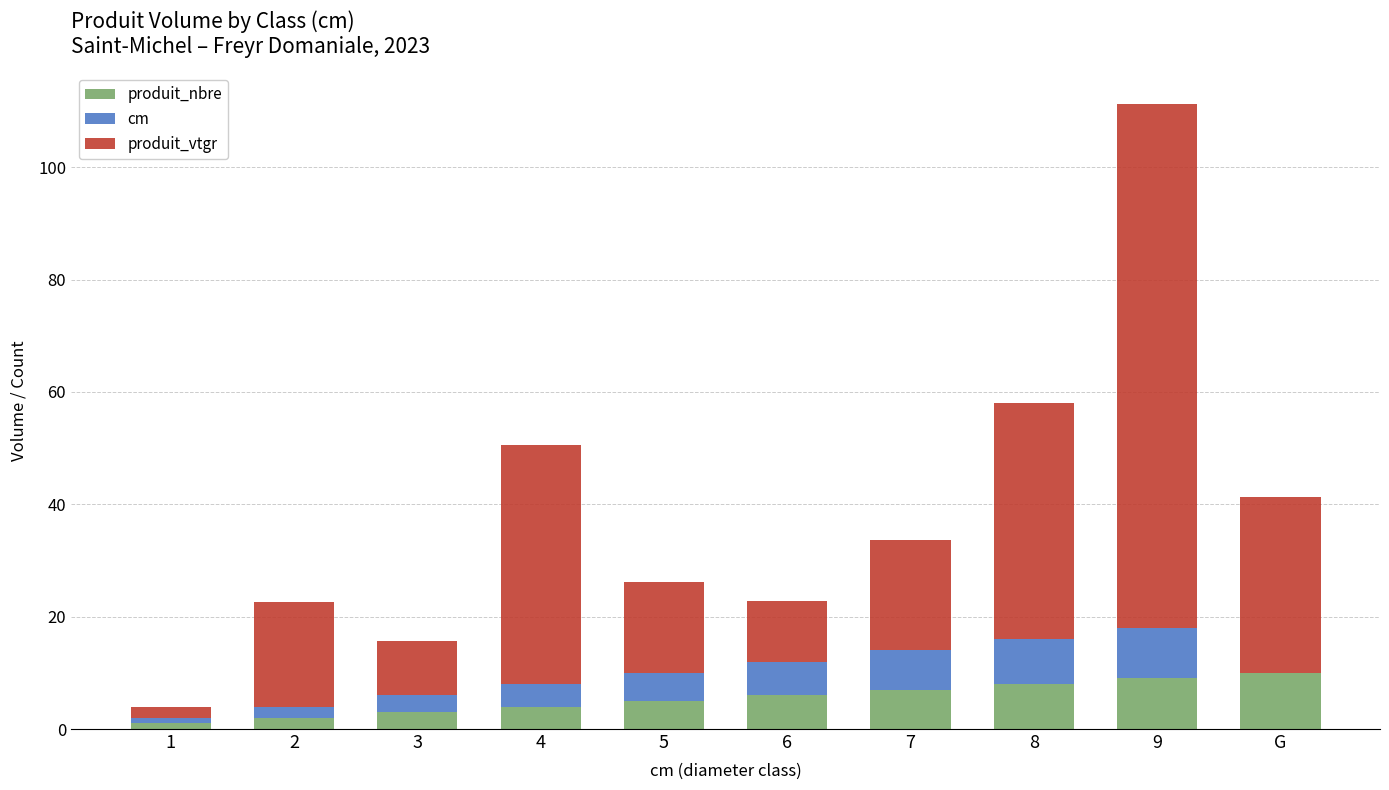

At which category is the sum across all series the highest?

9